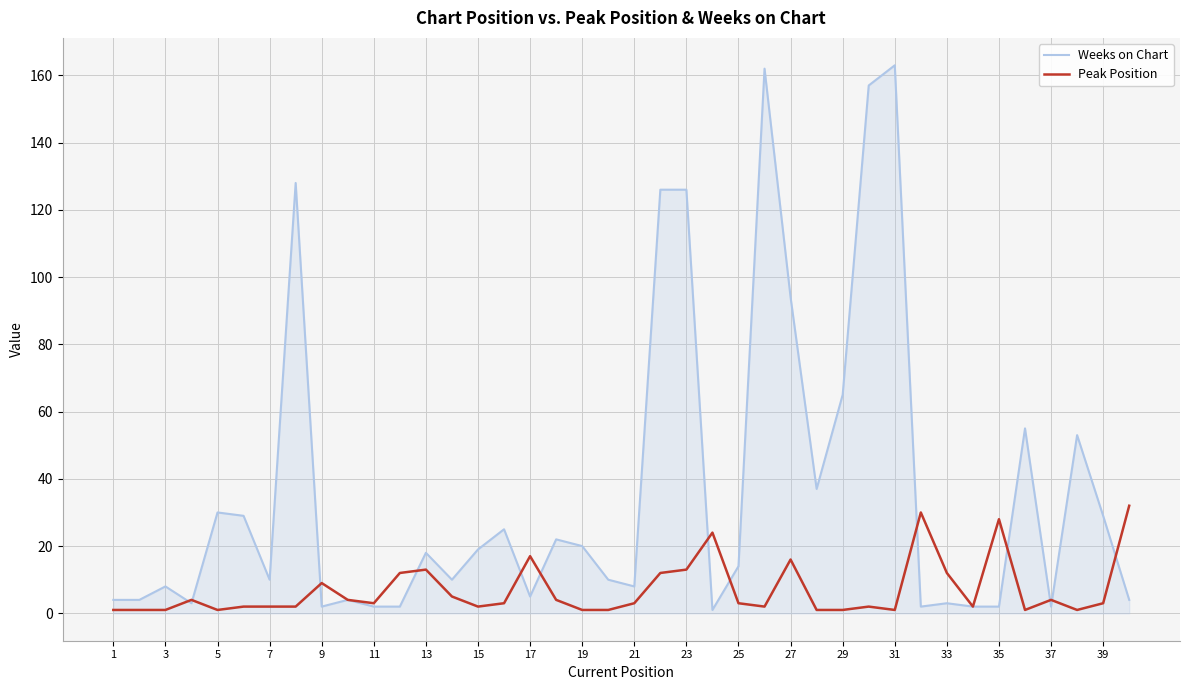

Rank the series by their maximum value, from lowest to highest.

Peak Position, Weeks on Chart